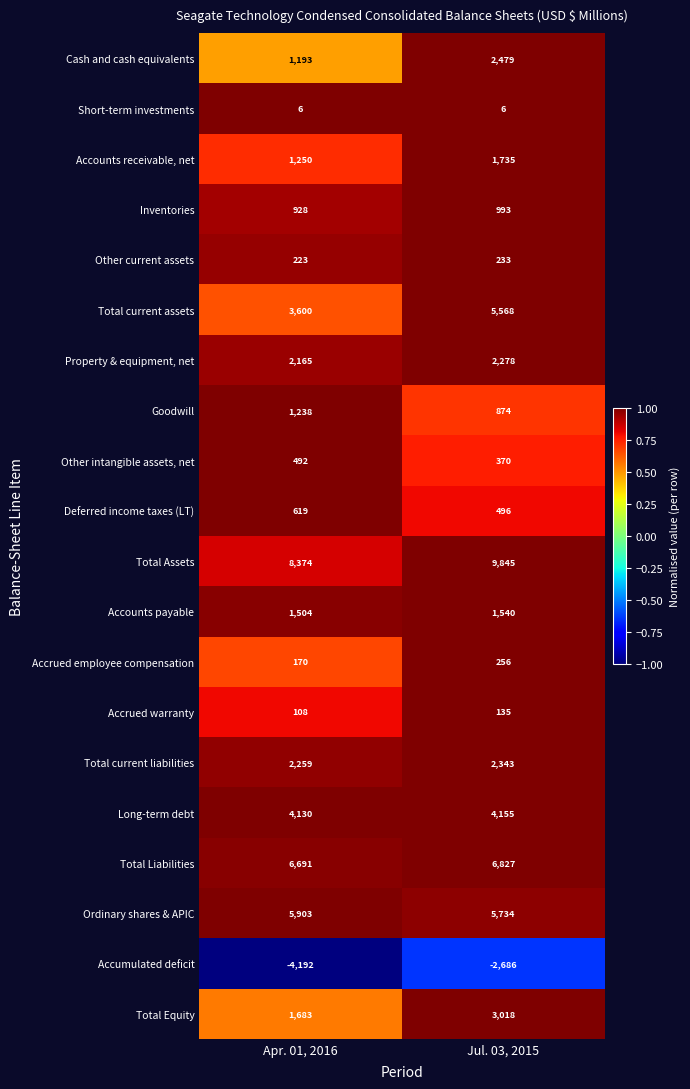

Which category has the highest value across all series?

Jul. 03, 2015